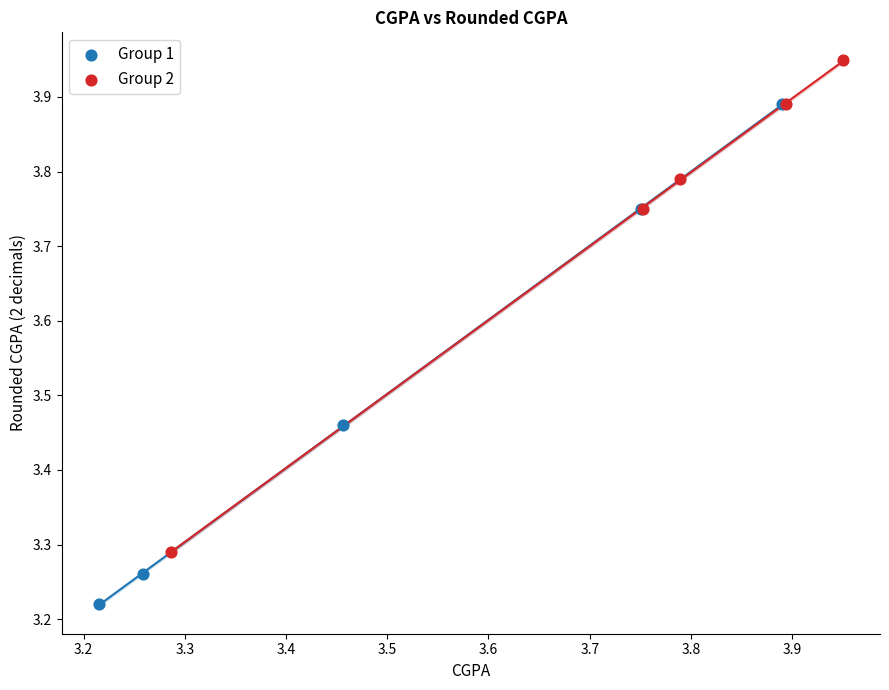

Which series contains the highest Y value?

Group 2